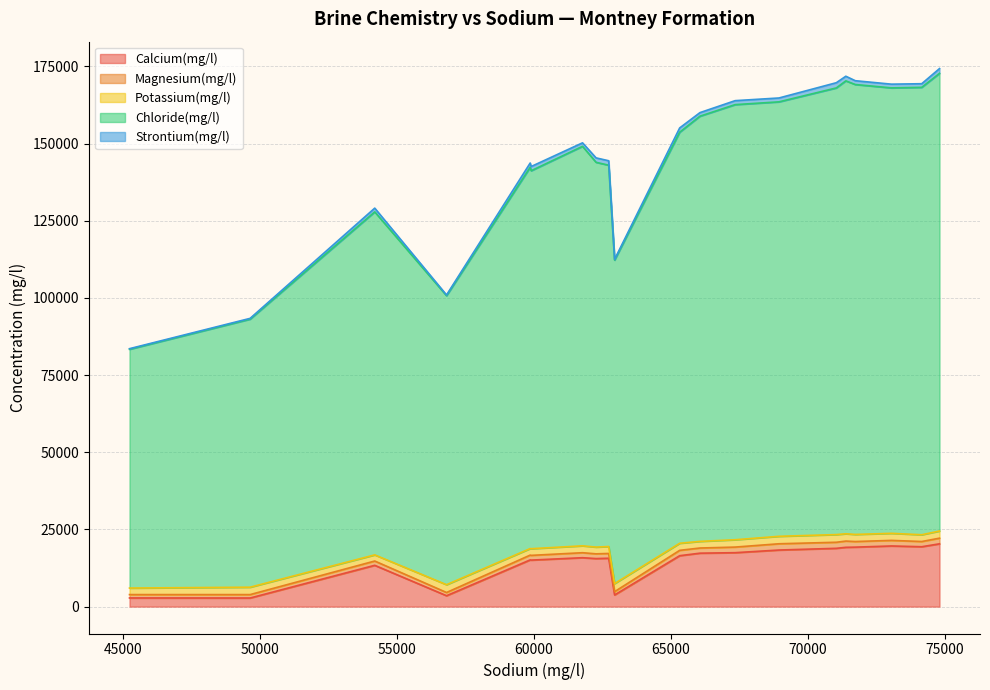

Which series has the largest total across all categories?

Chloride(mg/l)